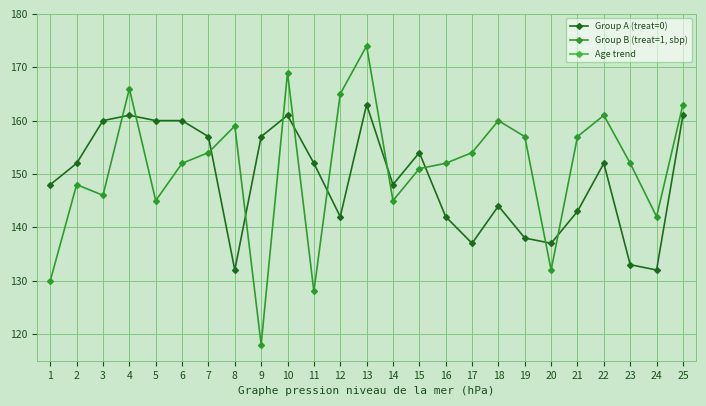

Is the value of Group A (treat=0) at 10 greater than the value of Group B (treat=1, sbp) at 19?

Yes